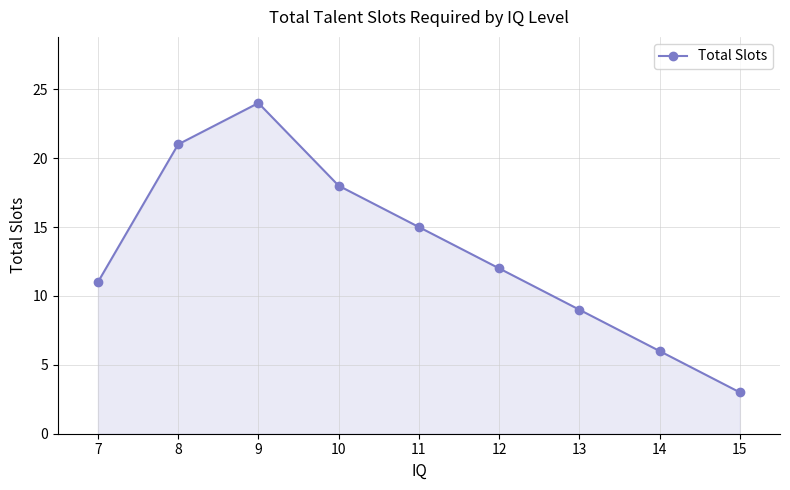

Reading left to right, list all the values displayed in this chart.

11	21	24	18	15	12	9	6	3